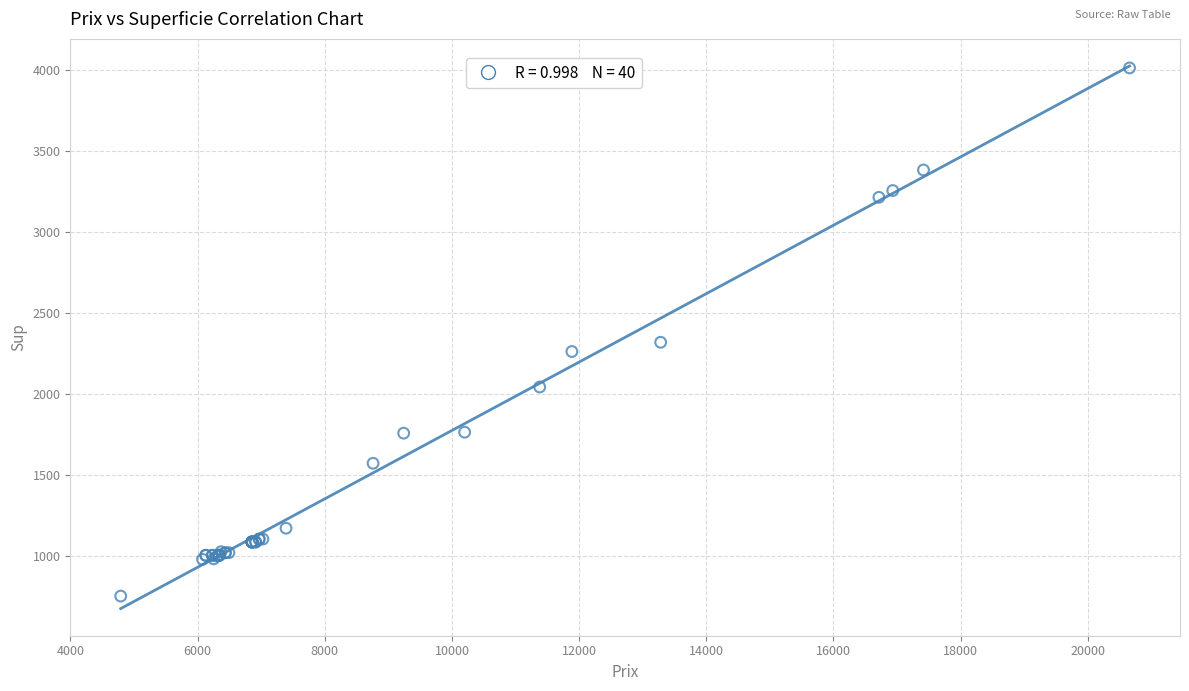

What Y value in the scatter plot is closest to 2384?

2321